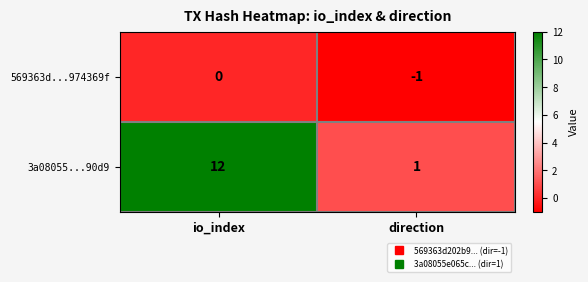

Count the number of data series in this chart.

2